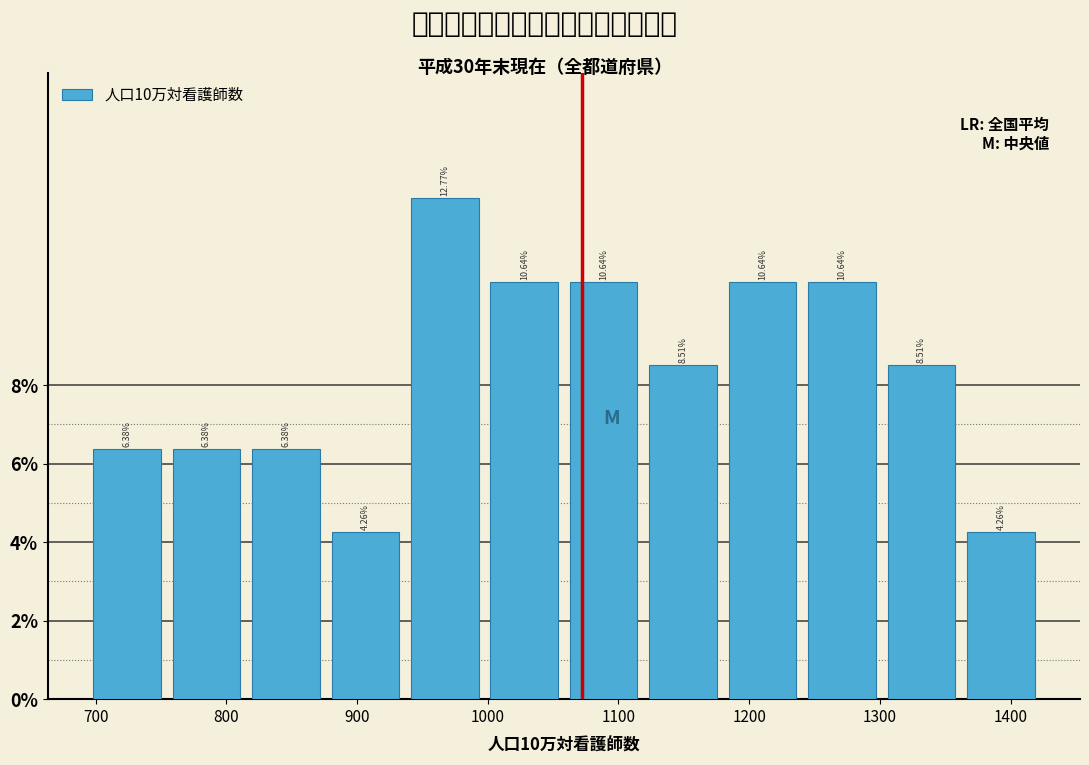

Which range on the x-axis has the tallest bar?

940 to 1000